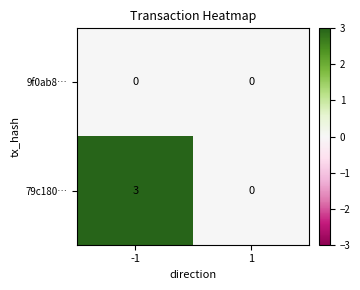

The value of 9f0ab8… at 1 is 0. True or false?

True